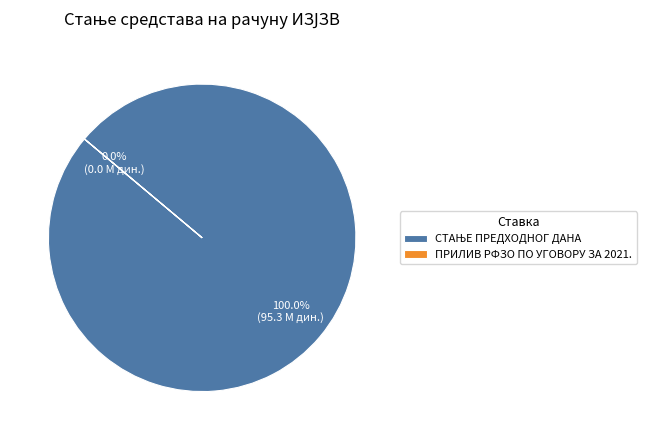

Combined, do СТАЊЕ ПРЕДХОДНОГ ДАНА and ПРИЛИВ РФЗО ПО УГОВОРУ ЗА 2021. account for over 50%?

Yes